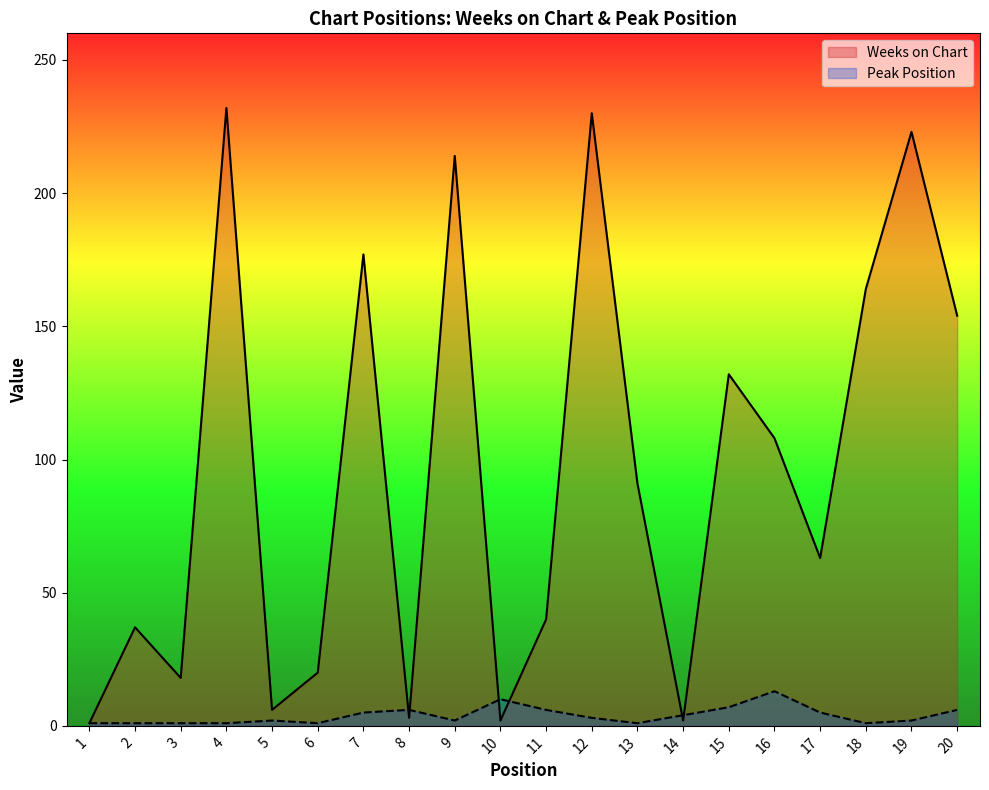

What is the lowest value of the Weeks on Chart series?

1